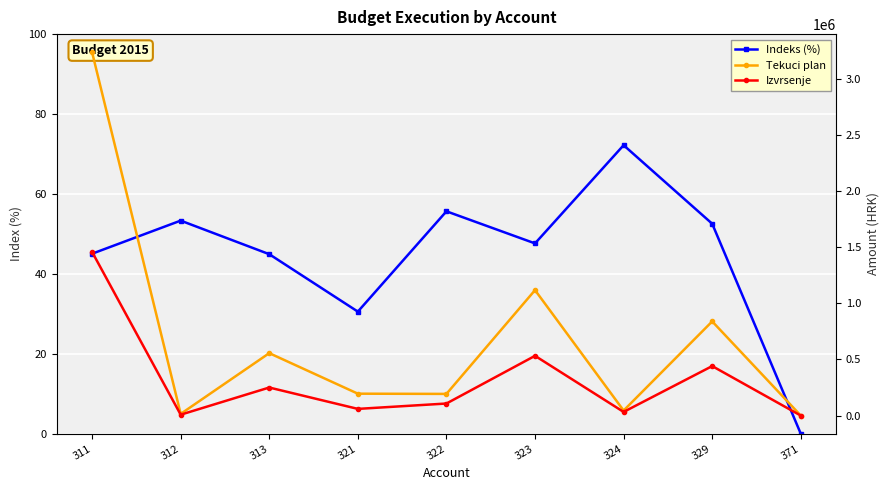

What is the difference between the maximum and minimum values in the Tekuci plan series?

3235000.0